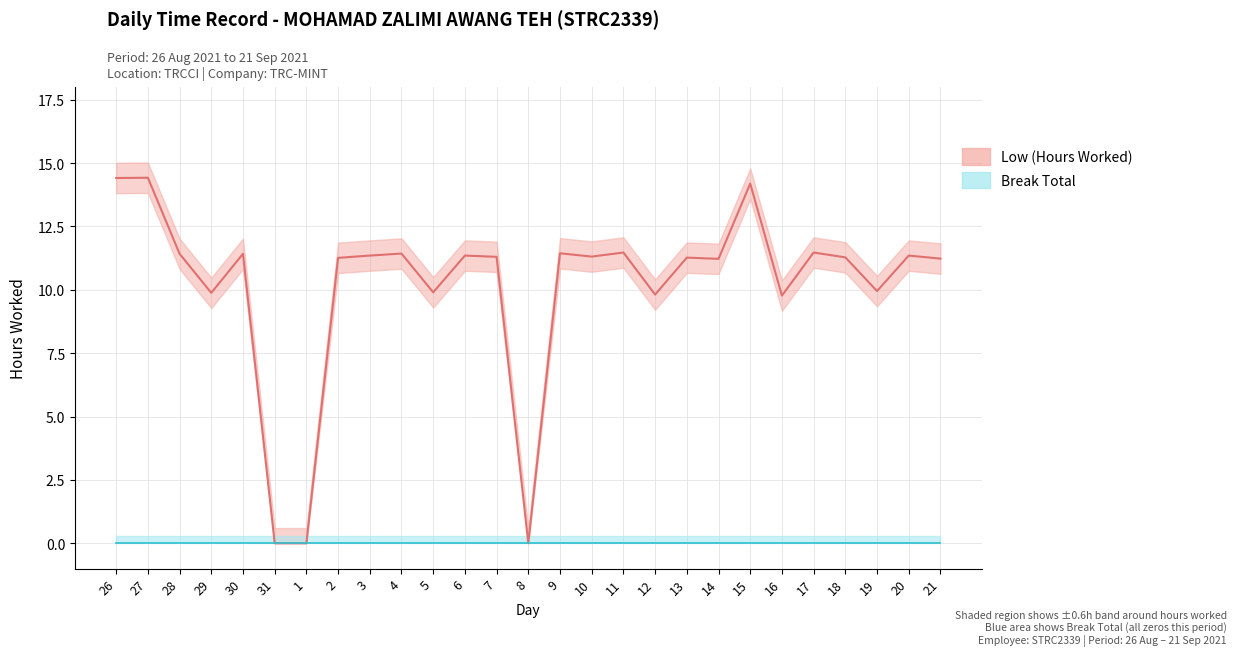

What is the sum of the values at 10 and 14?

22.5